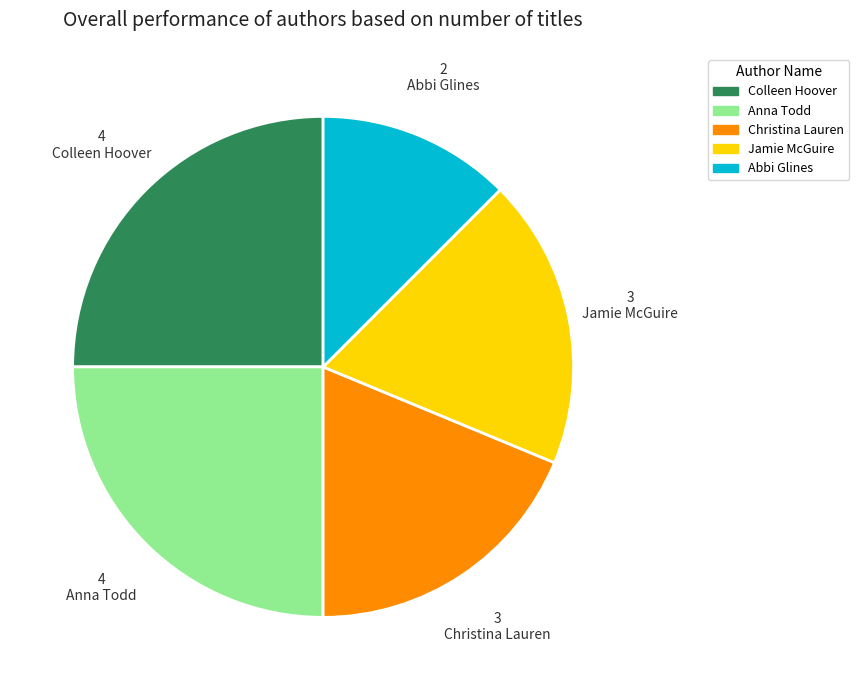

Is the sum of Anna Todd and Abbi Glines greater than half?

No